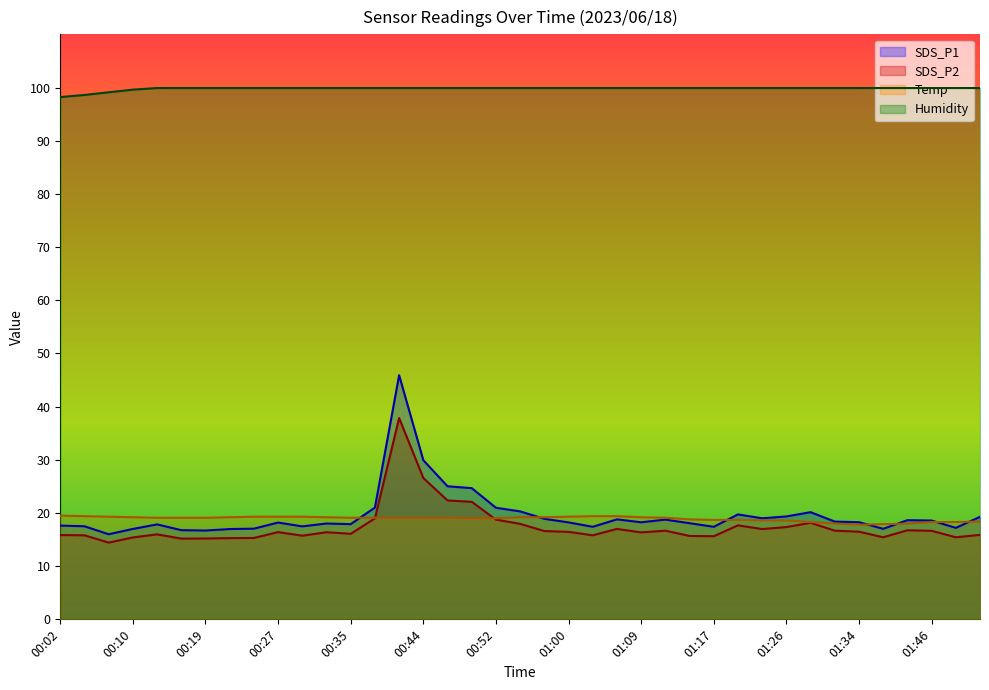

How many times do Temp and SDS_P1 cross each other?

7